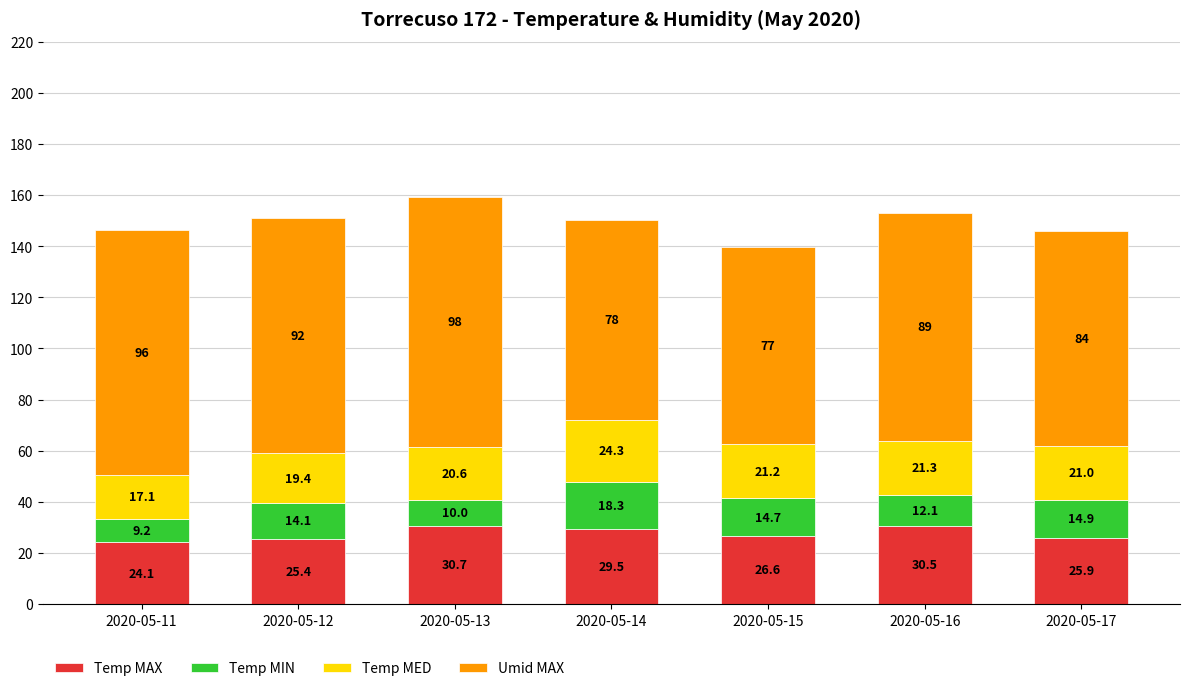

The value of Temp MAX at 2020-05-14 is 29.5. True or false?

True